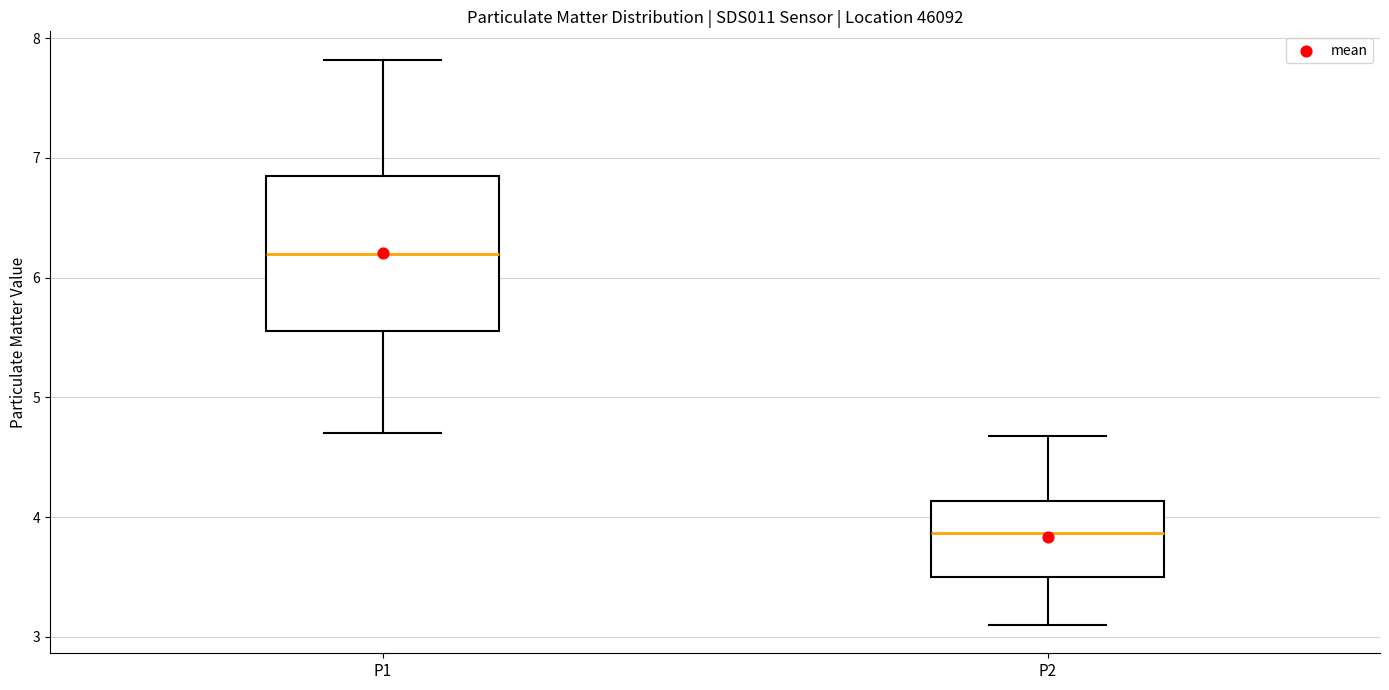

Reading left to right, read every box against the y-axis: the position of its median line, the range the box covers, and the ends of its whiskers. The values are not printed on the chart, so give them approximately, as read against the axis.

P1: median 6.2, box 5.6 to 6.9, whiskers 4.7 to 7.8
P2: median 3.9, box 3.5 to 4.1, whiskers 3.1 to 4.7